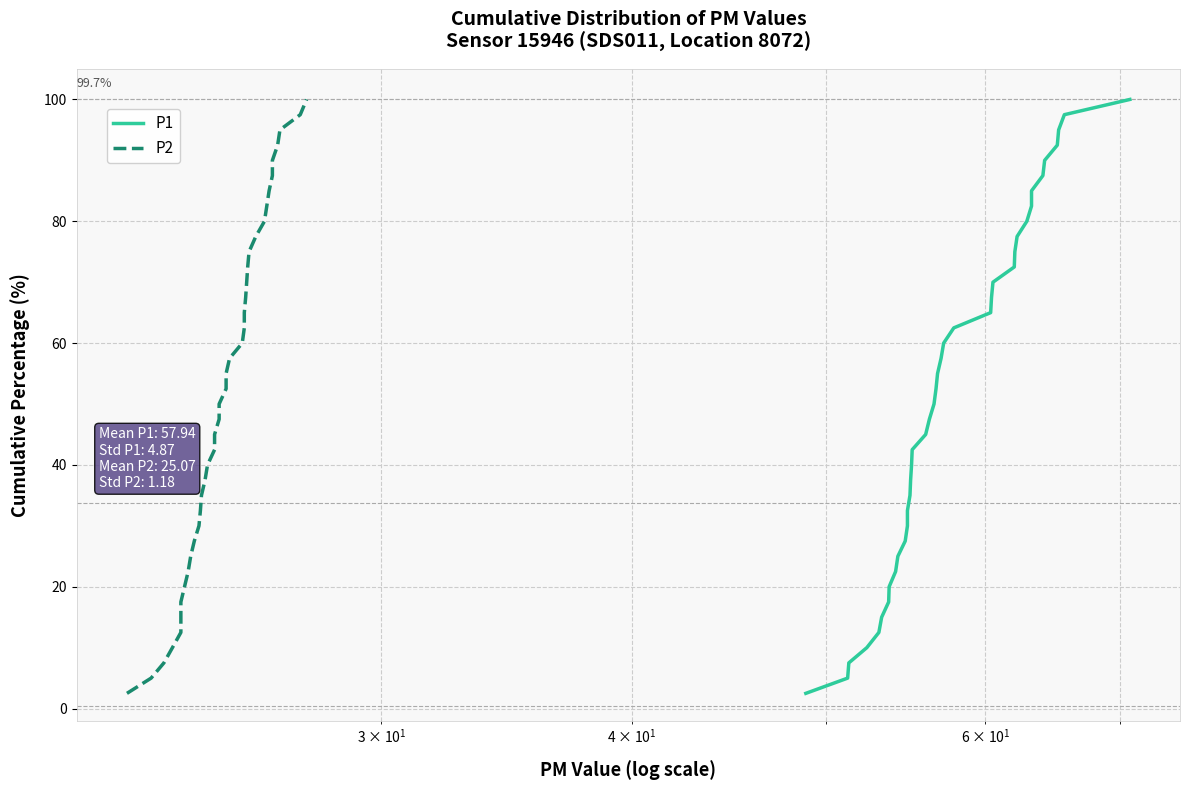

The P1 series shows 37.9 at 9. True or false?

False